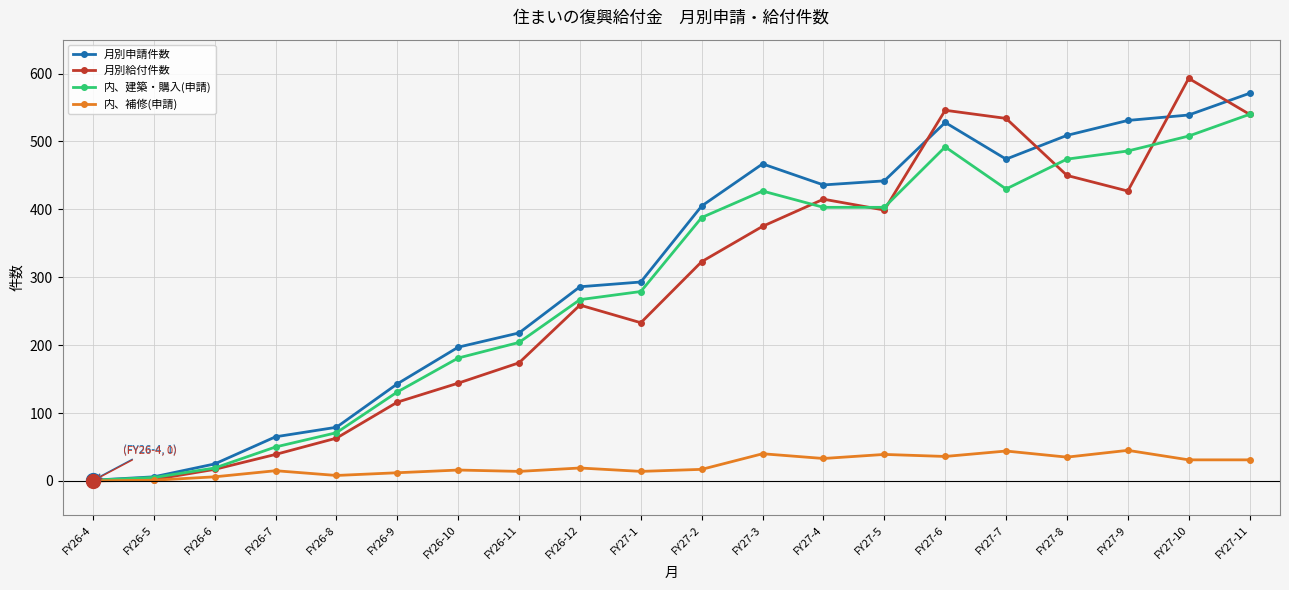

What is the difference between the maximum and minimum values in the 内、建築・購入(申請) series?

539